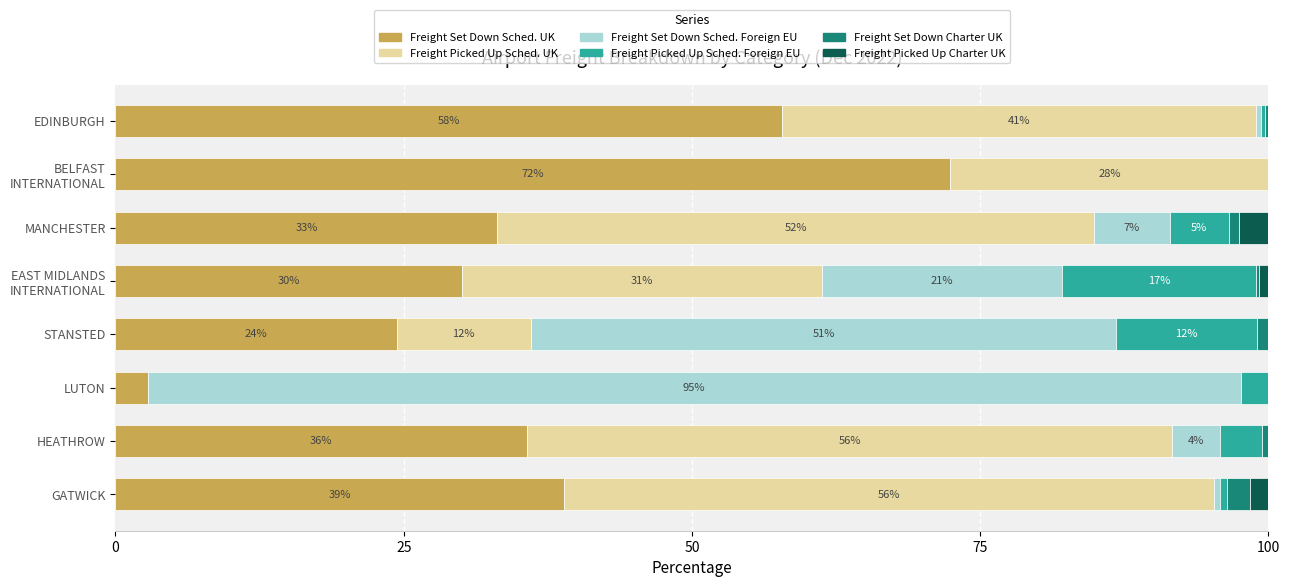

What is the highest value of the Freight Set Down Sched. UK series?

72.4